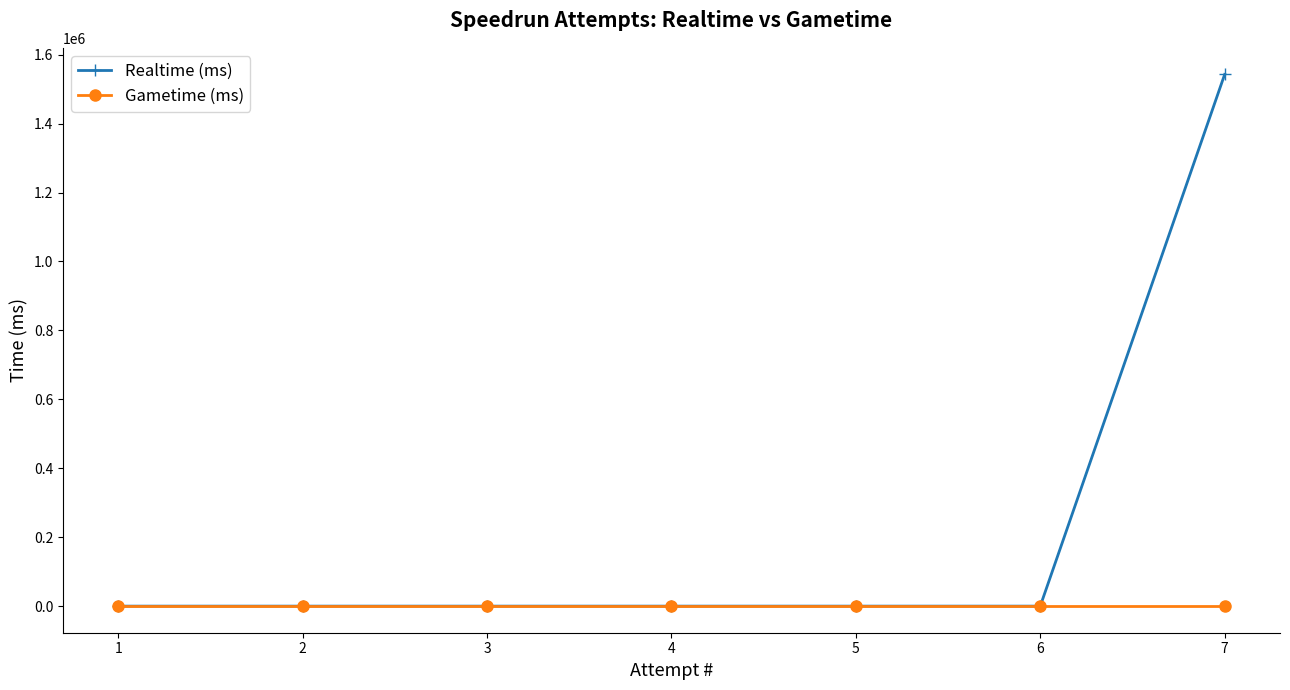

True or false: Realtime (ms) has more than 2 points higher than both neighbors.

False